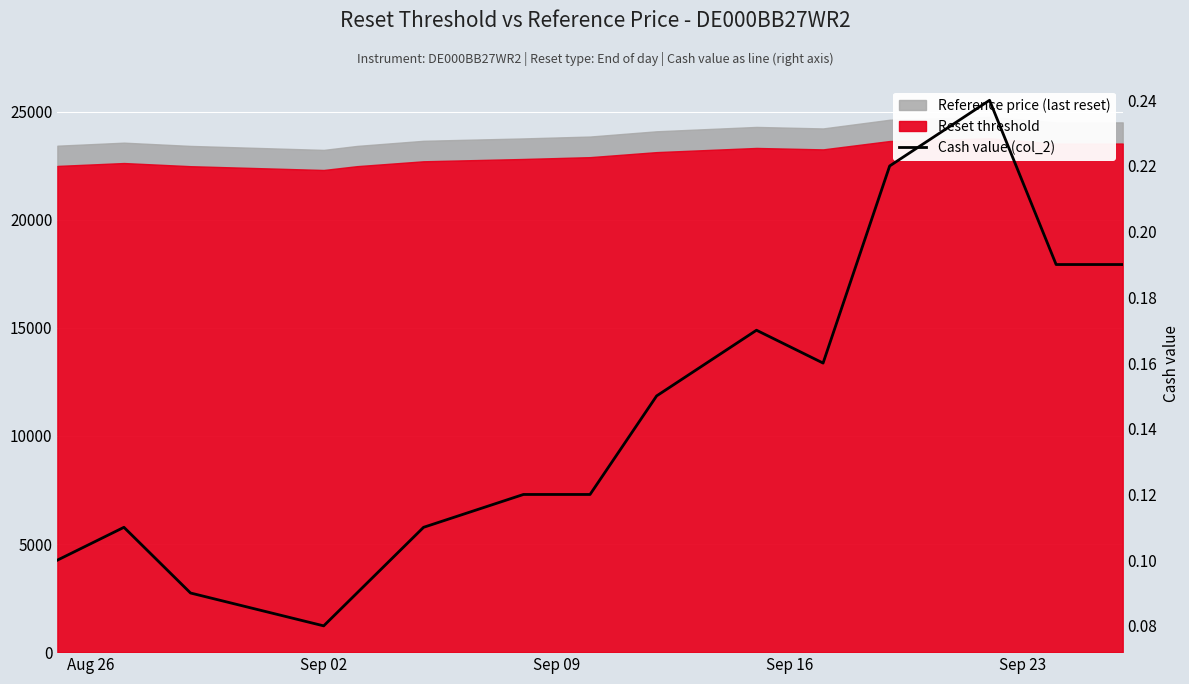

How many values are between 0 and 1?

15